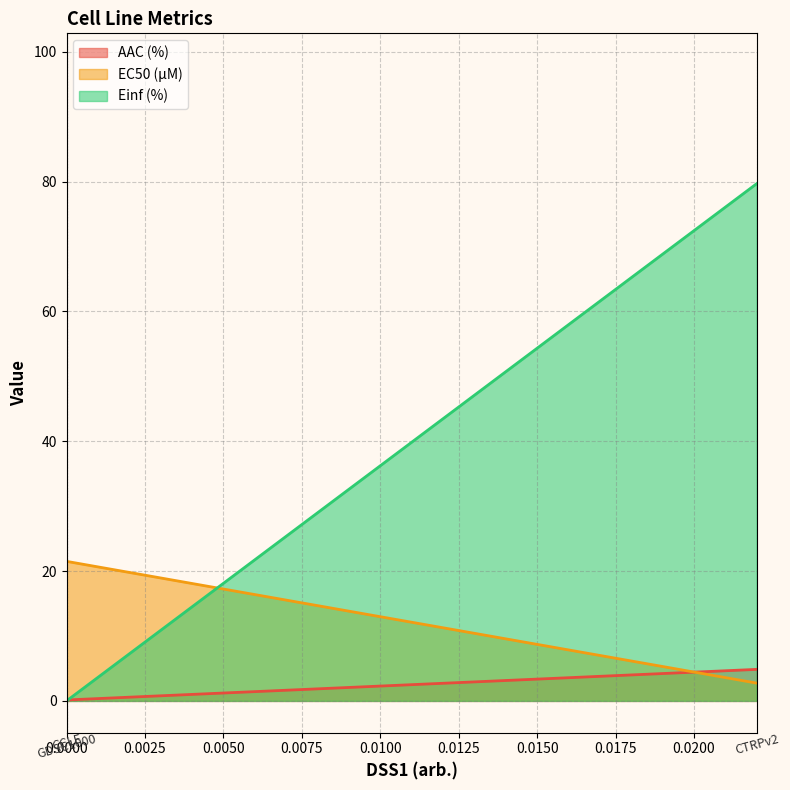

The AAC (%) series shows 0.0 at 0.0000. True or false?

False